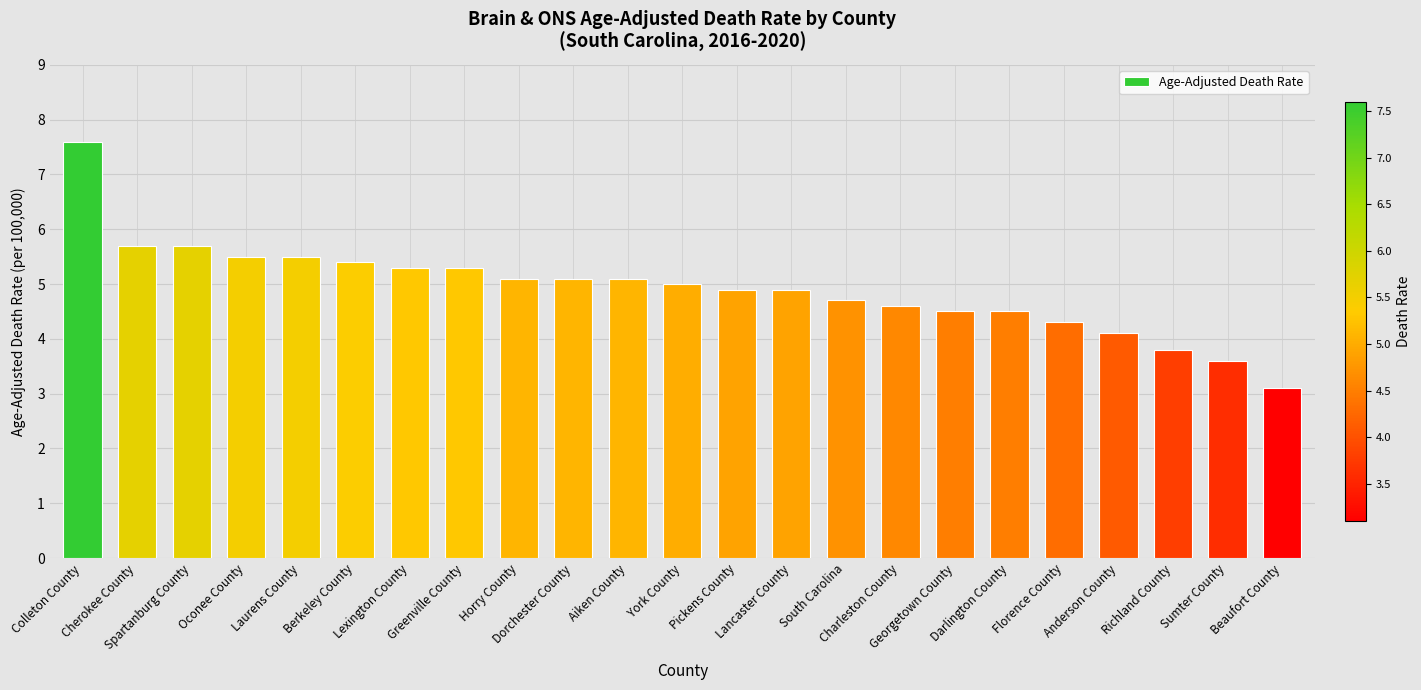

The value at South Carolina is 1.8. True or false?

False